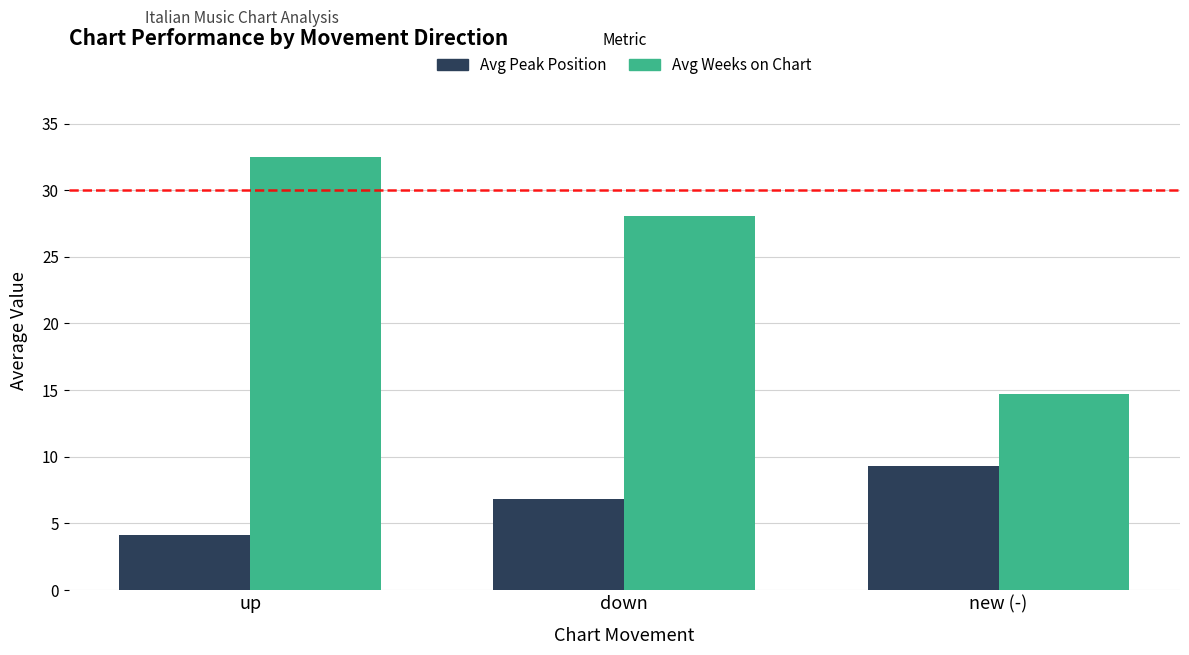

What is the label of the 3rd bar from the left?

new (-)